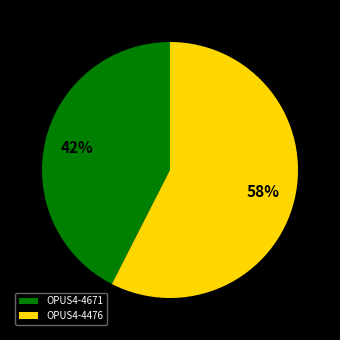

To the nearest percent, what is the combined percentage of OPUS4-4671 and OPUS4-4476?

100%